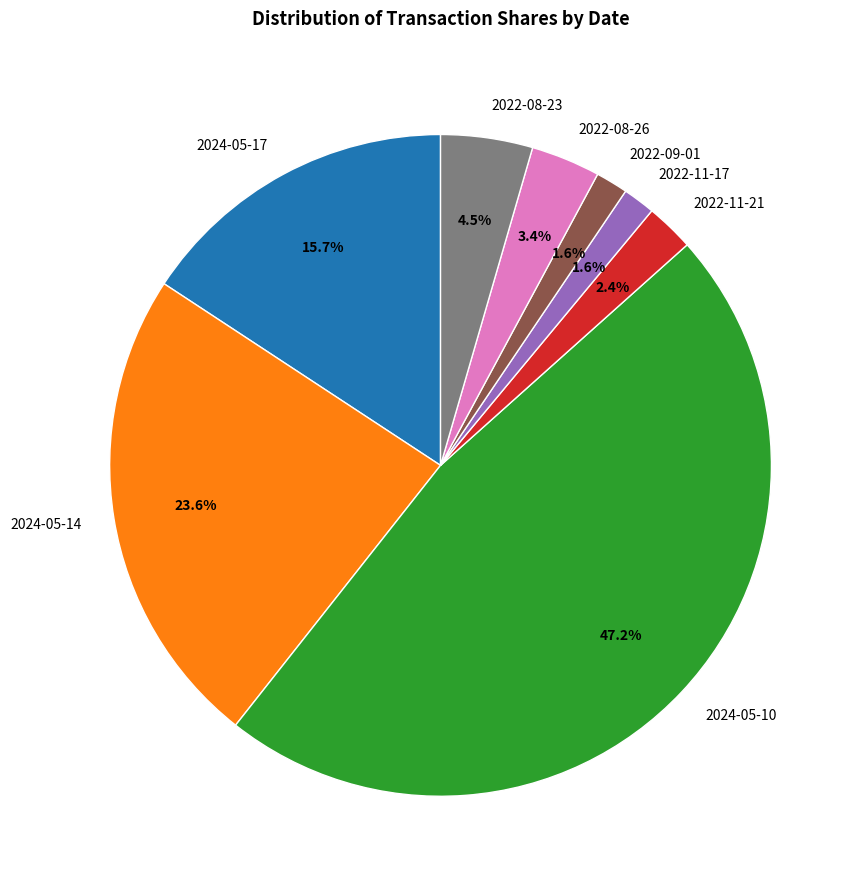

True or false: 2024-05-14 accounts for 24% of the total.

True